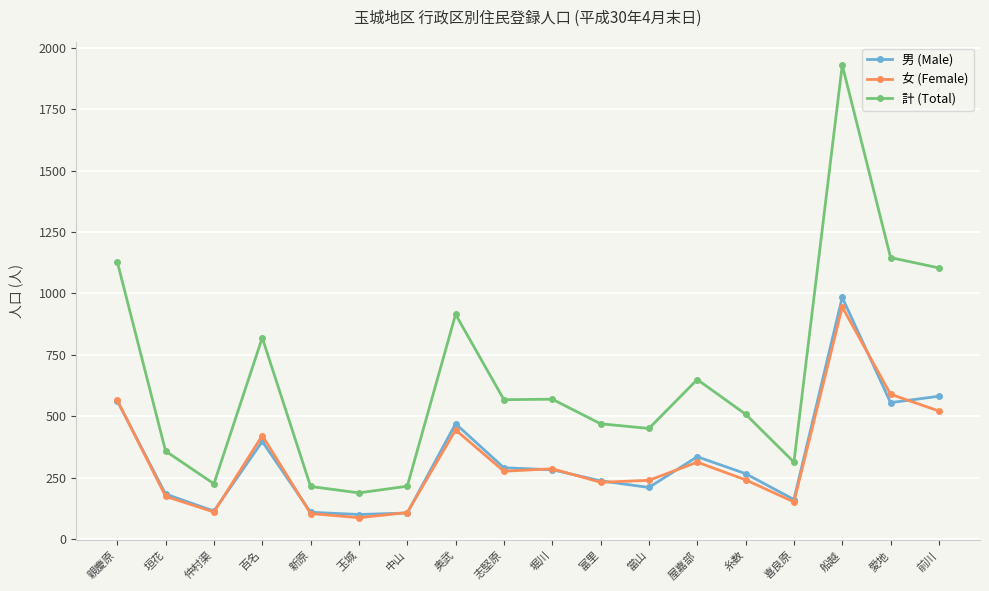

How many lines are shown in the chart?

3